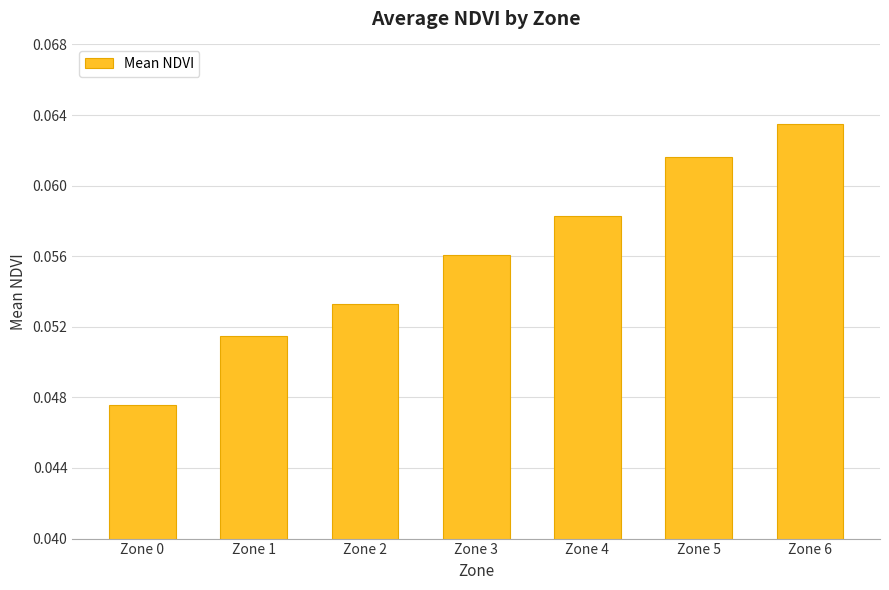

At which category does the chart reach its peak across all series?

Zone 6